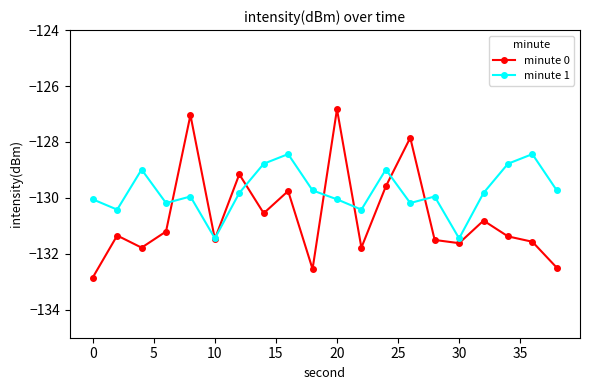

What is the value of the minute 0 point at the 14th from the left?

-127.8